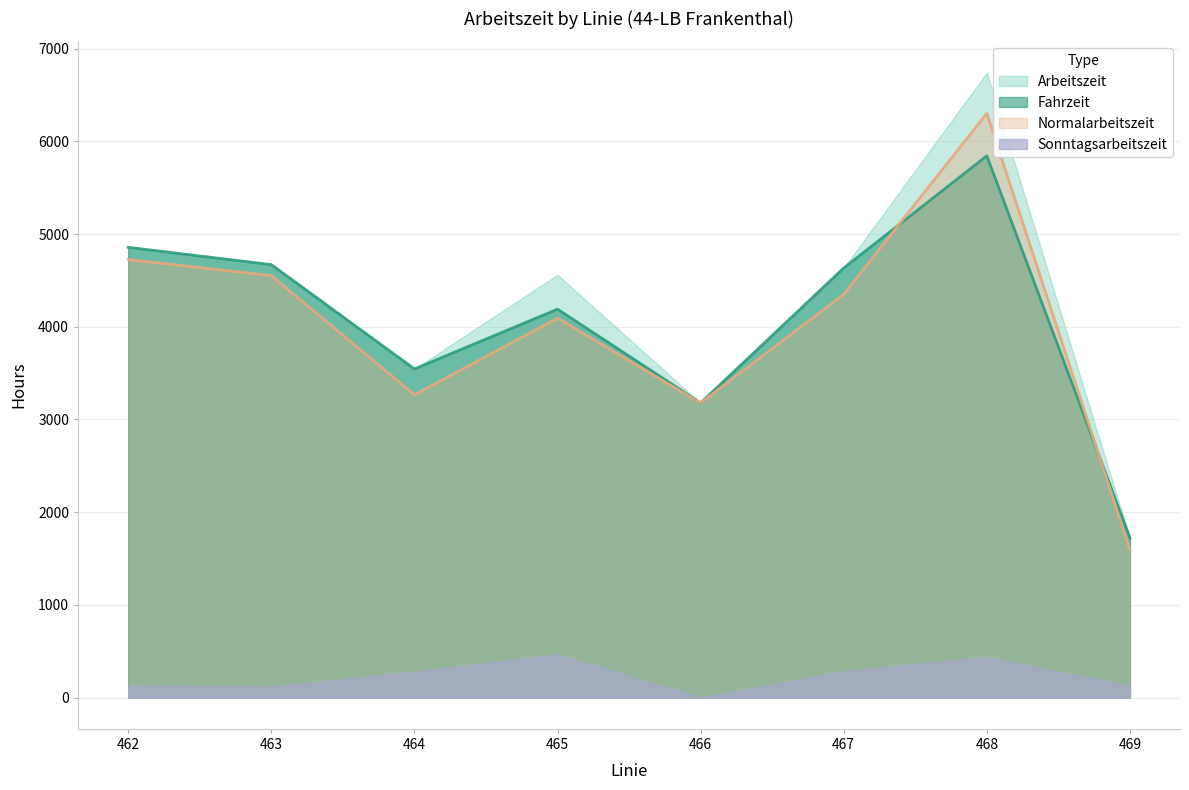

Between 466 and 467, which is larger?

467